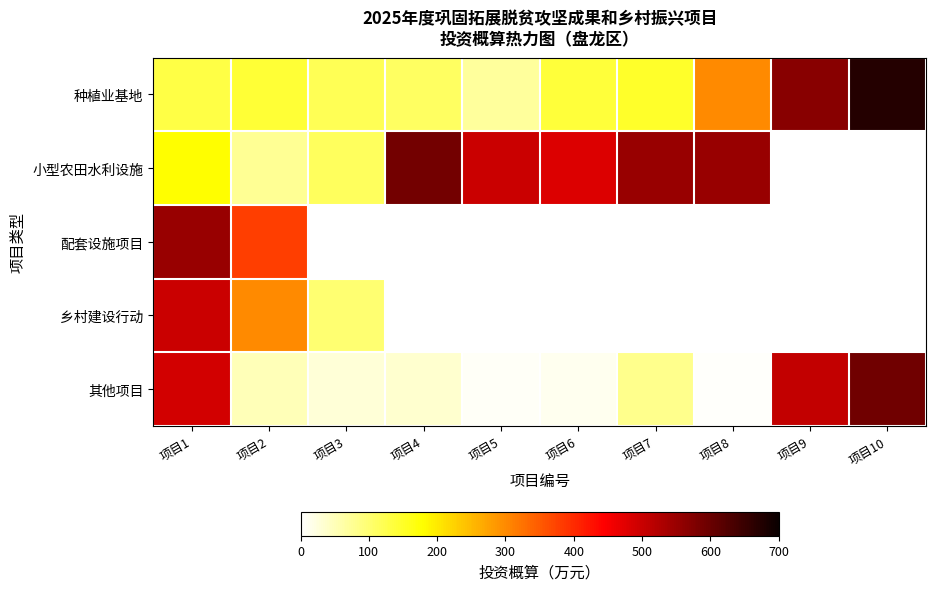

What is the difference between the 种植业基地 values at 项目10 and 项目2?

530.0